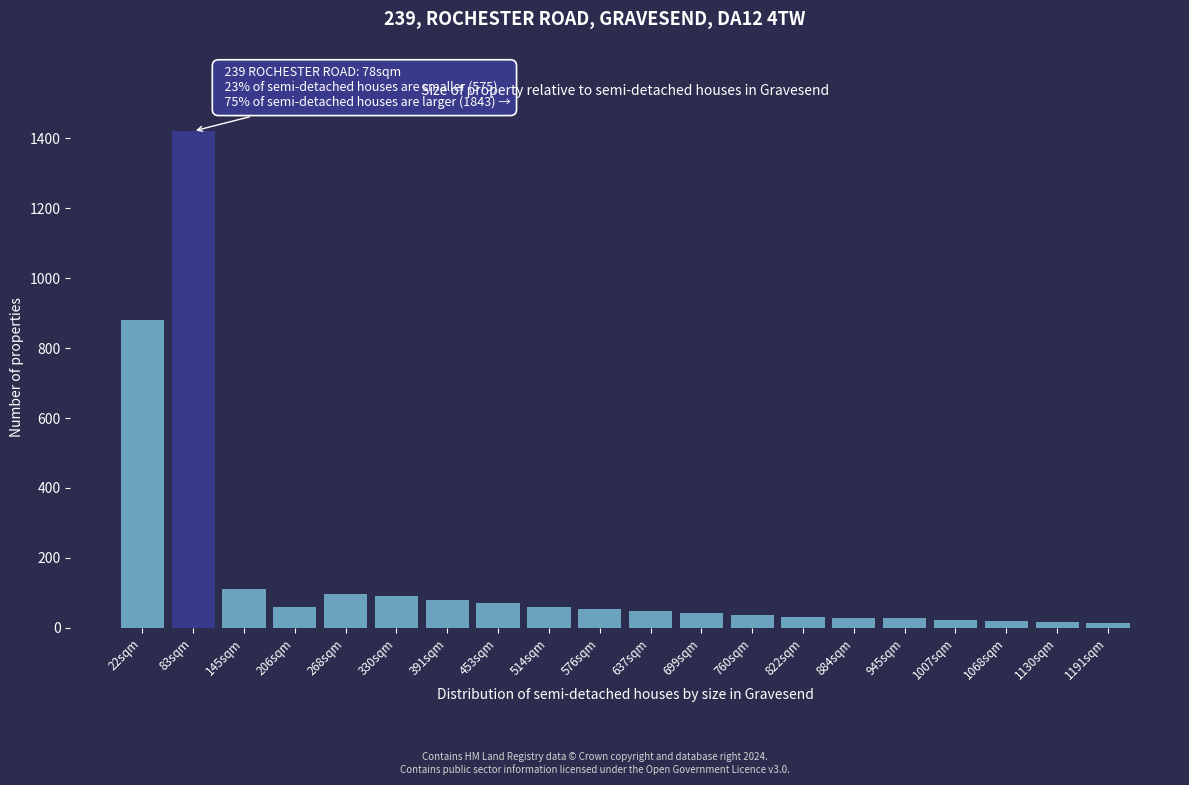

What is the maximum value shown in the chart?

1420